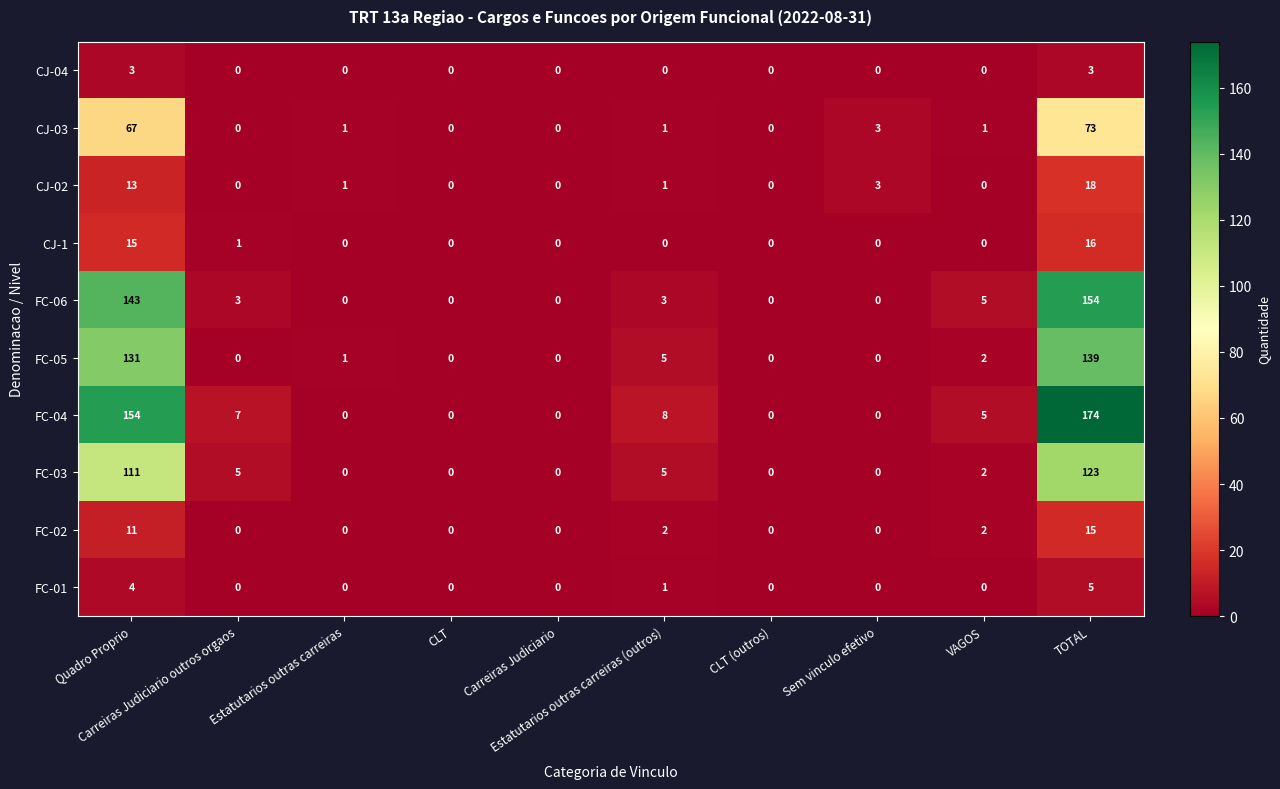

List the series in order of their peak value, highest first.

FC-04, FC-06, FC-05, FC-03, CJ-03, CJ-02, CJ-1, FC-02, FC-01, CJ-04